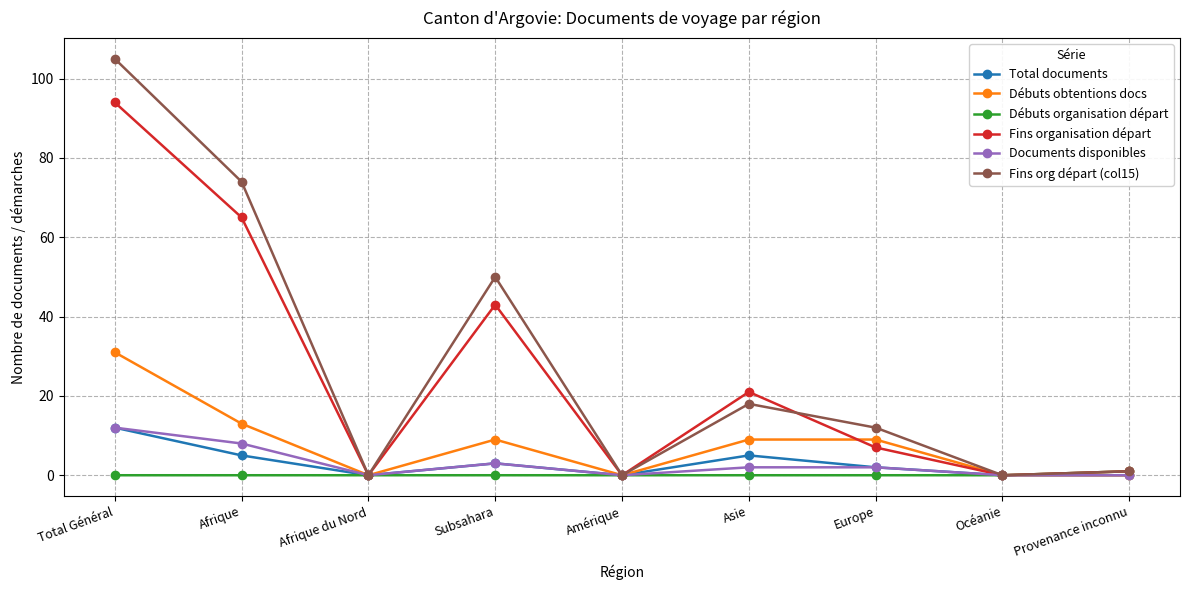

In Fins organisation départ, how many points are lower than both neighbors (excluding endpoints)?

3